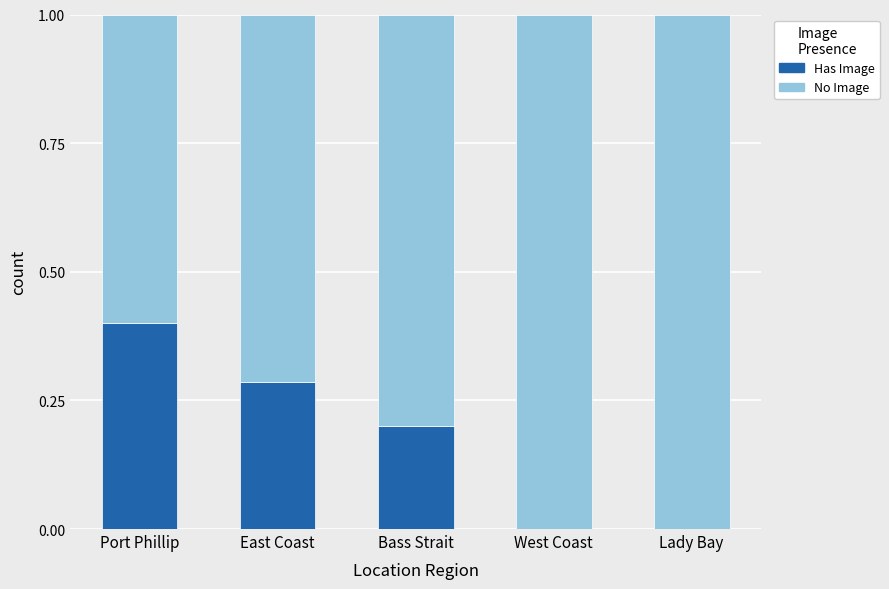

What are all the series names shown in the legend?

Has Image, No Image